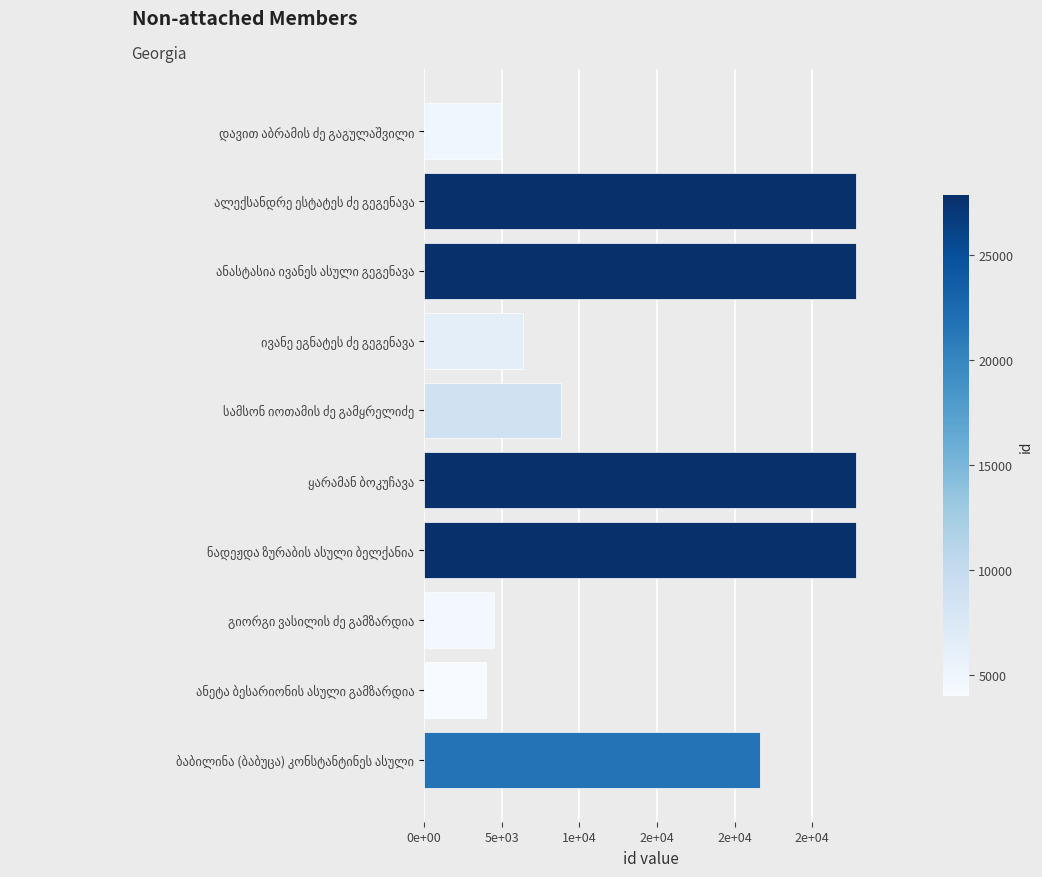

Does the chart contain any negative values?

No